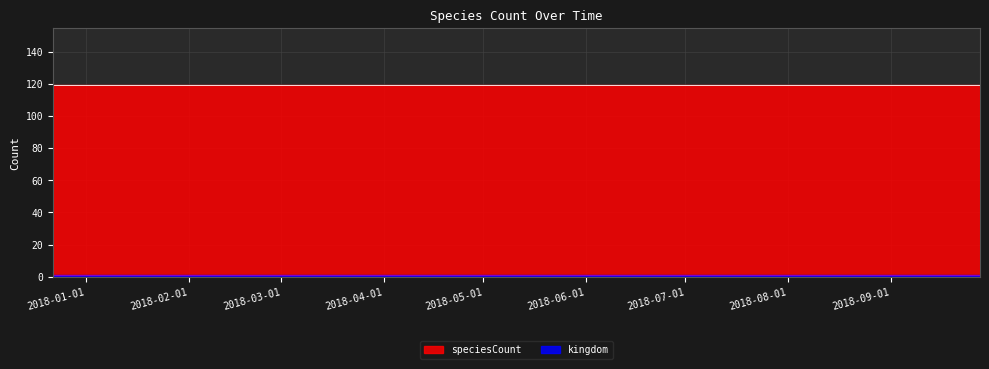

What is the spread (max minus min) of values at 2018-07-11?

118